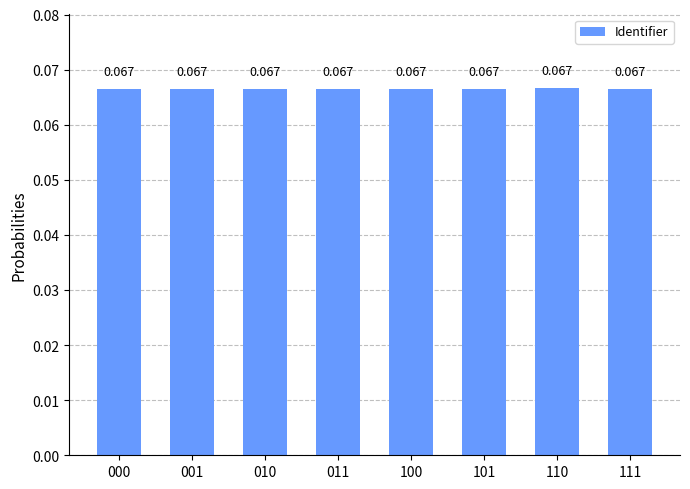

What is the sum of all values?

0.5